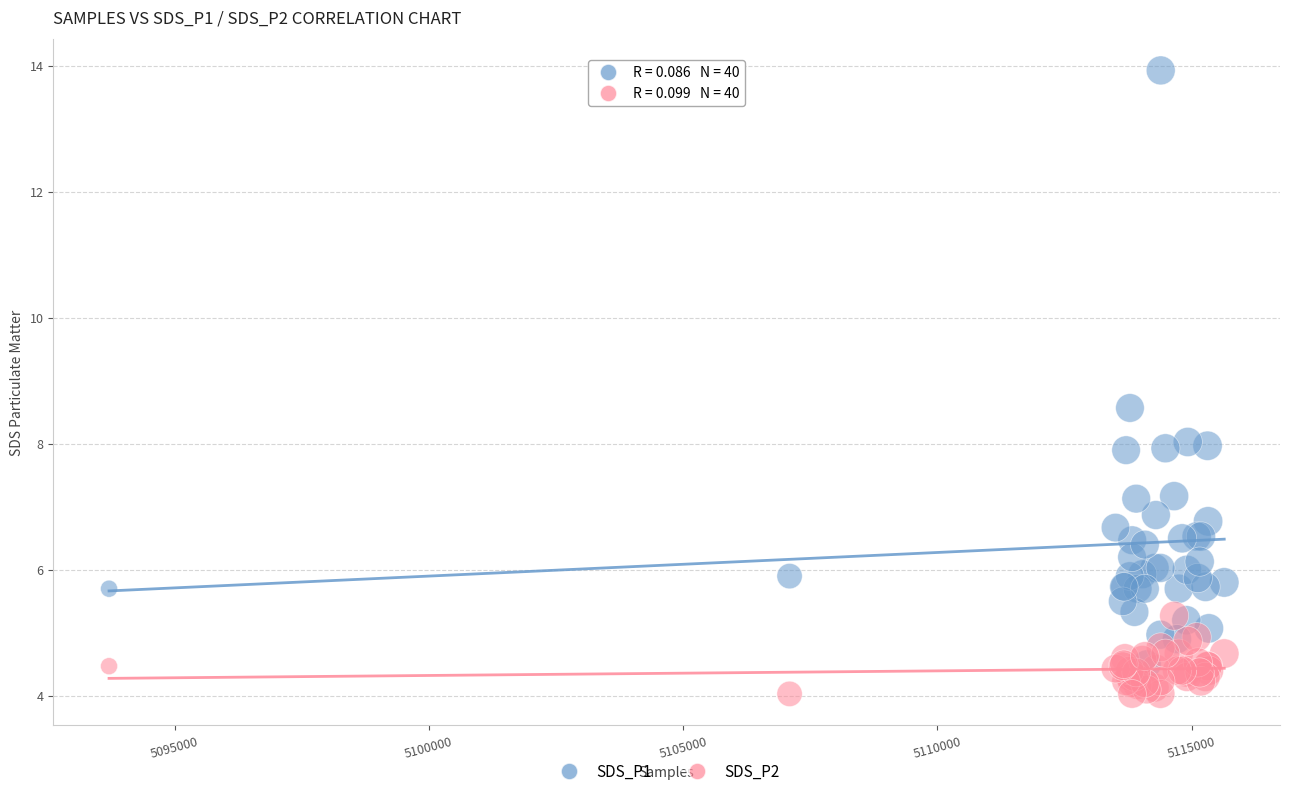

Which series has the largest Y range (max minus min)?

SDS_P1